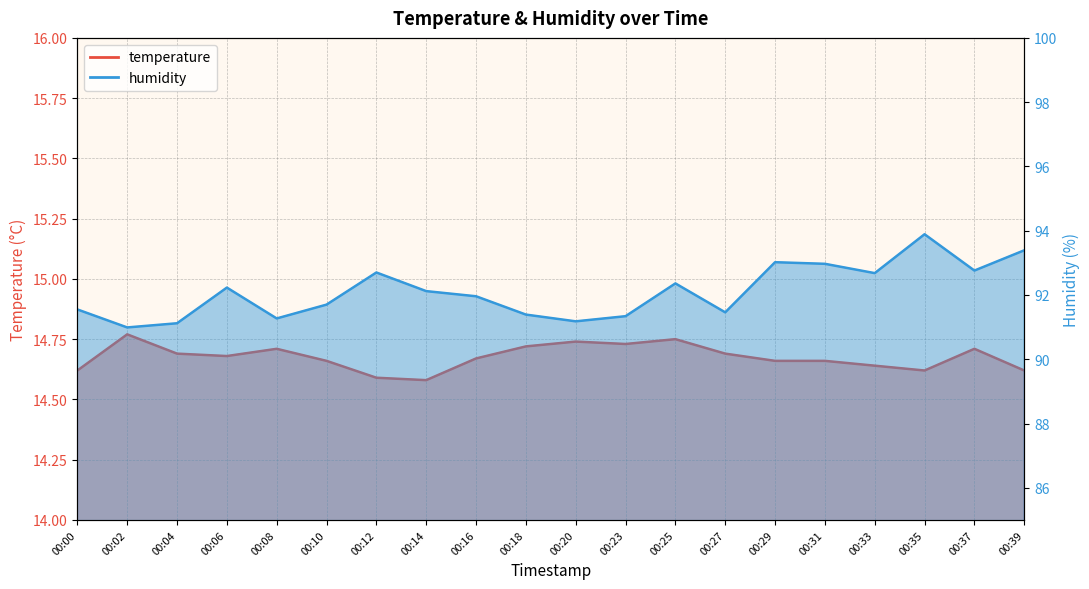

What is the average value of the temperature series?

14.7